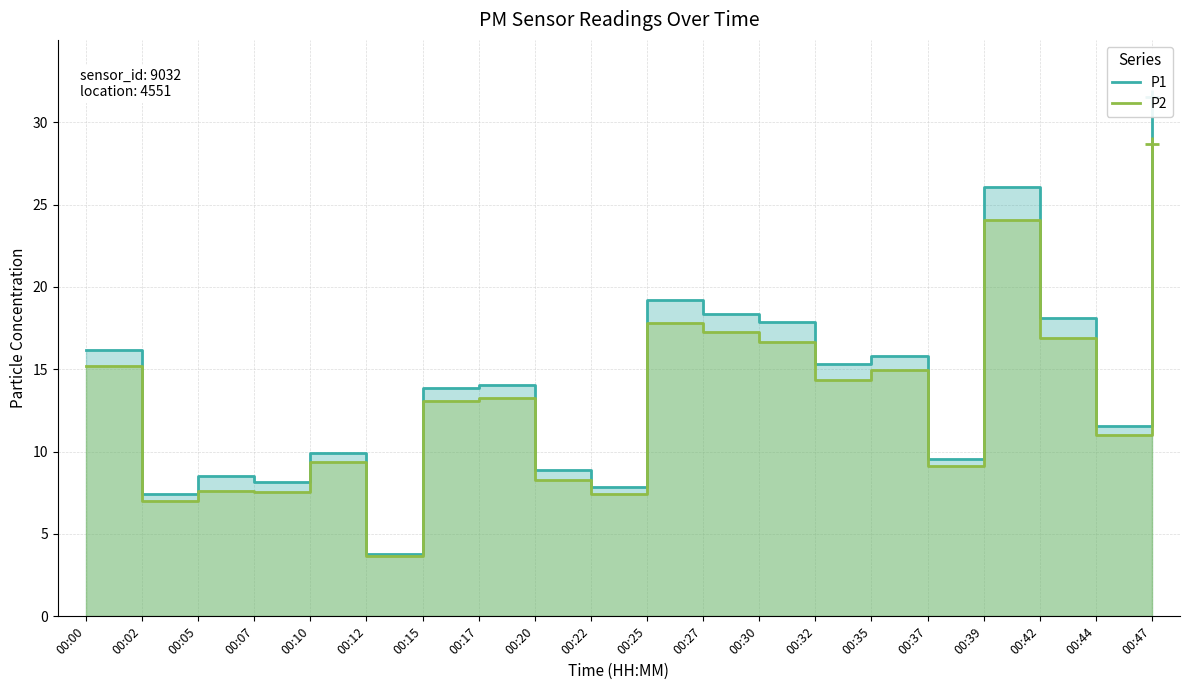

How many categories are shown in the chart?

20